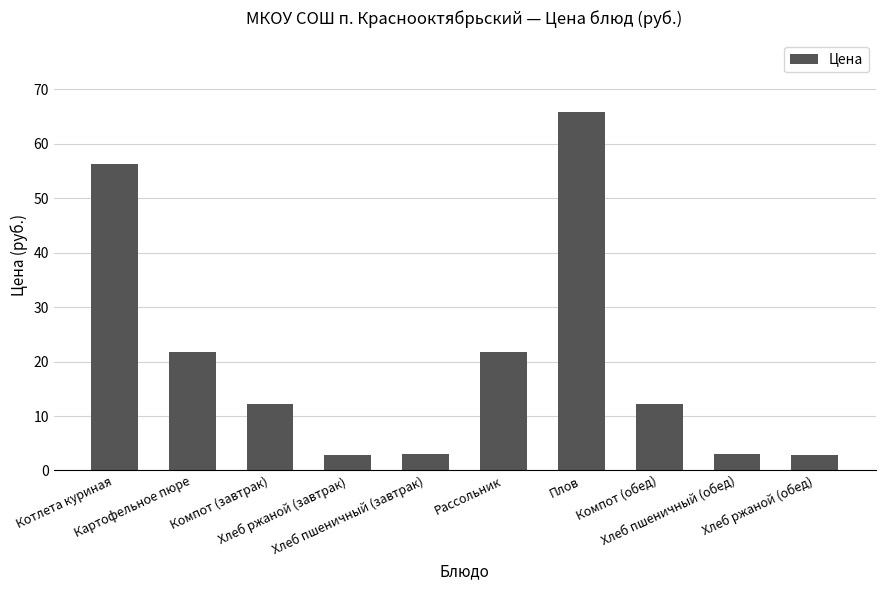

What is the smallest value displayed?

2.8